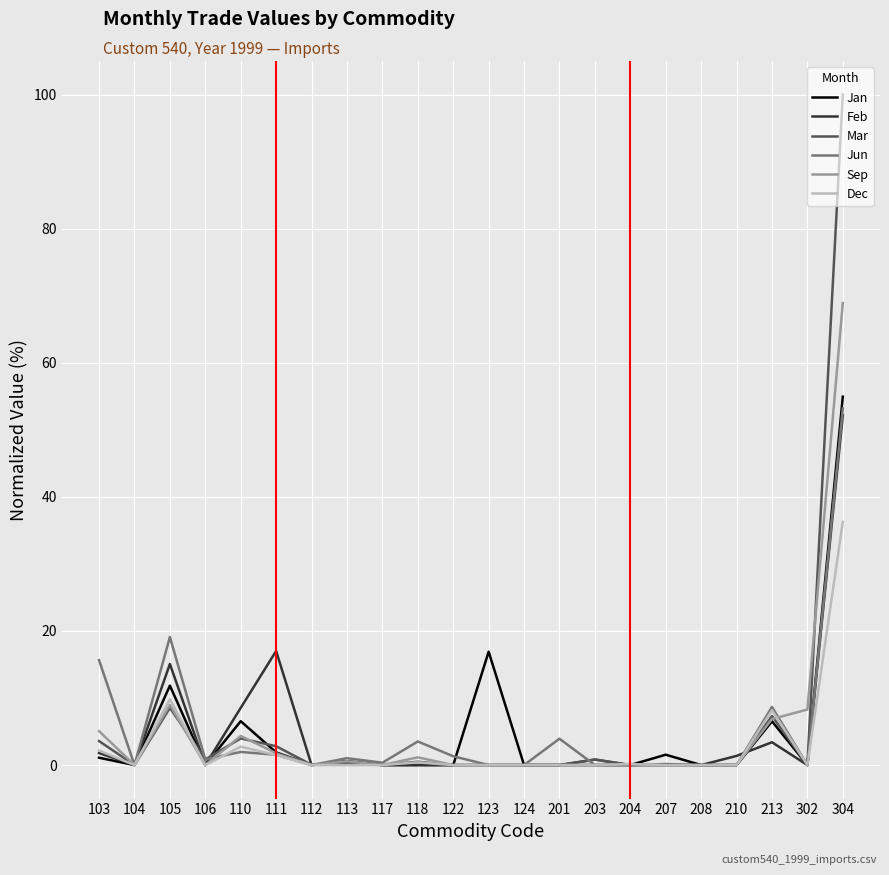

Which series has the widest spread of values?

Mar